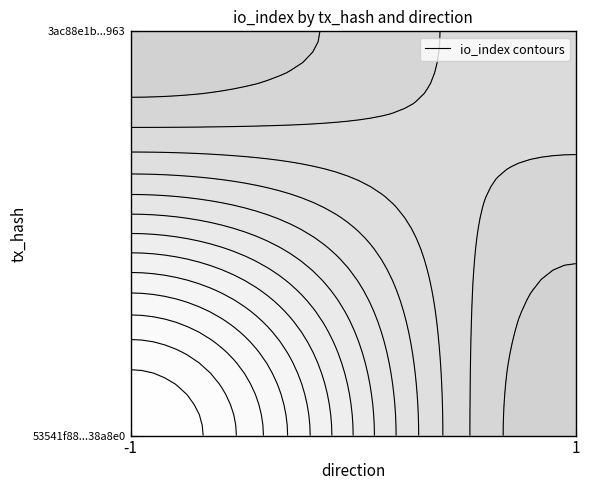

What value does the 3ac88e1b410de00a7665c952b3744270e7a5963 series have at direction?

1